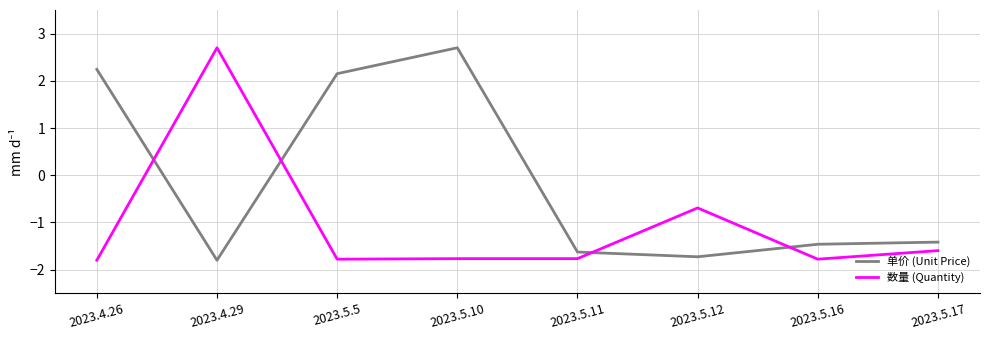

List the series in order of their overall mean, highest first.

单价 (Unit Price), 数量 (Quantity)